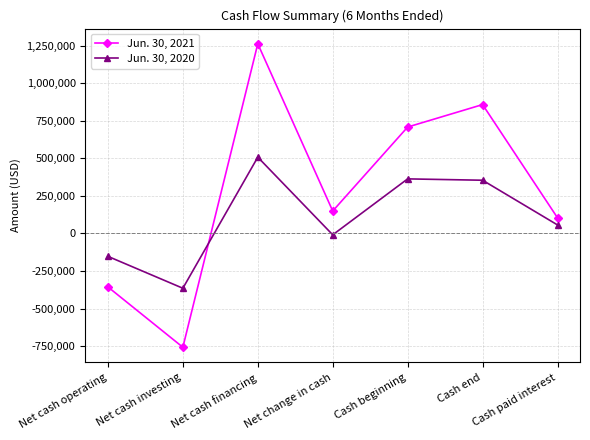

The value of Jun. 30, 2021 at Net cash financing is 1262210. True or false?

True